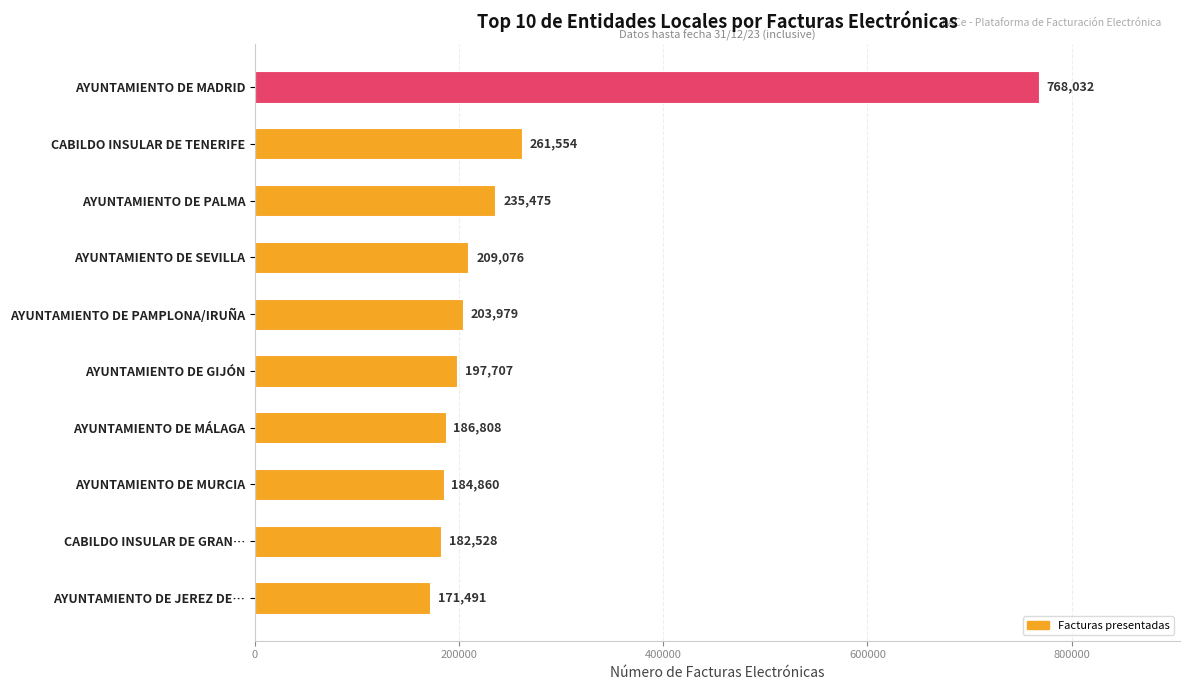

Rank the categories by value from highest to lowest.

AYUNTAMIENTO DE MADRID, CABILDO INSULAR DE TENERIFE, AYUNTAMIENTO DE PALMA, AYUNTAMIENTO DE SEVILLA, AYUNTAMIENTO DE PAMPLONA/IRUÑA, AYUNTAMIENTO DE GIJÓN, AYUNTAMIENTO DE MÁLAGA, AYUNTAMIENTO DE MURCIA, CABILDO INSULAR DE GRAN…, AYUNTAMIENTO DE JEREZ DE…